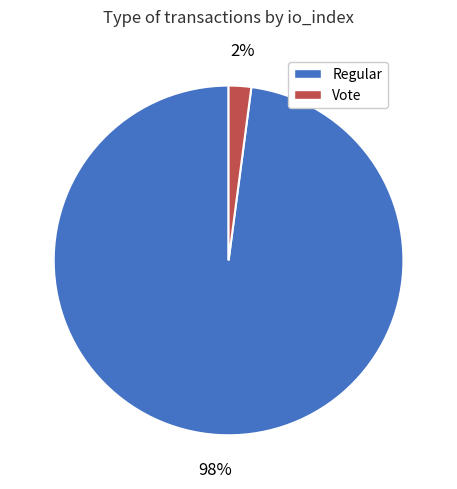

Which slice is the smallest?

Vote